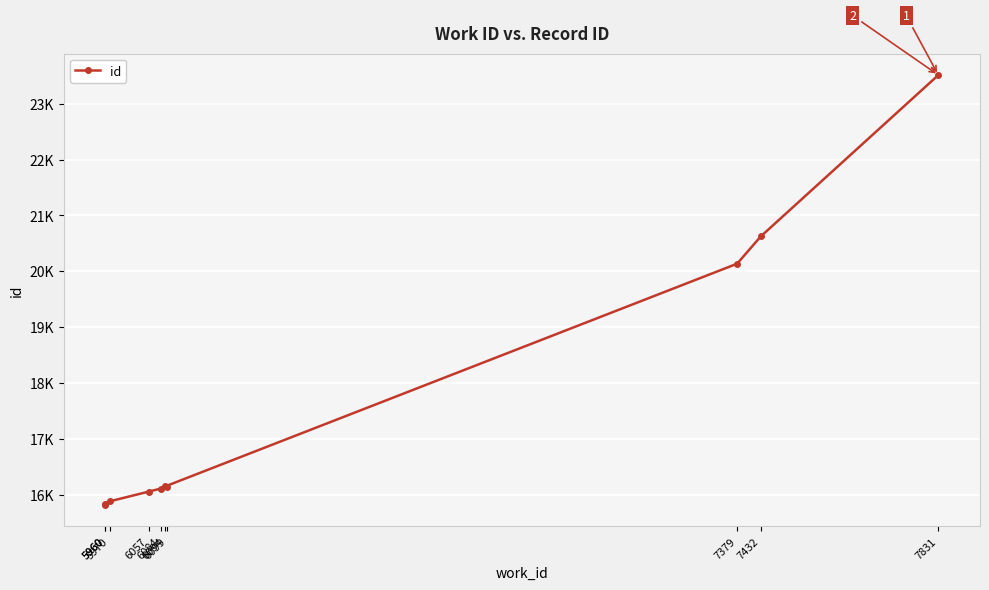

List the labels in order of value, largest first.

7831, 7432, 7379, 6094, 6099, 6084, 6057, 5970, 5960, 5960